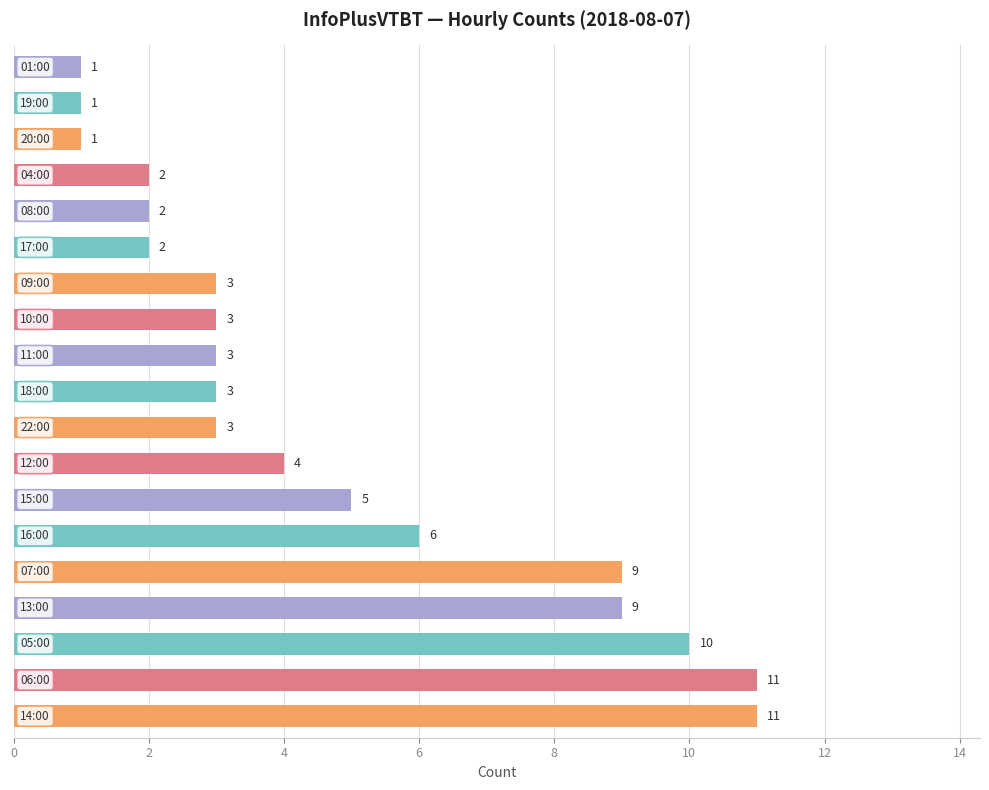

Reading bottom to top, list all the values displayed in this chart.

11	11	10	9	9	6	5	4	3	3	3	3	3	2	2	2	1	1	1